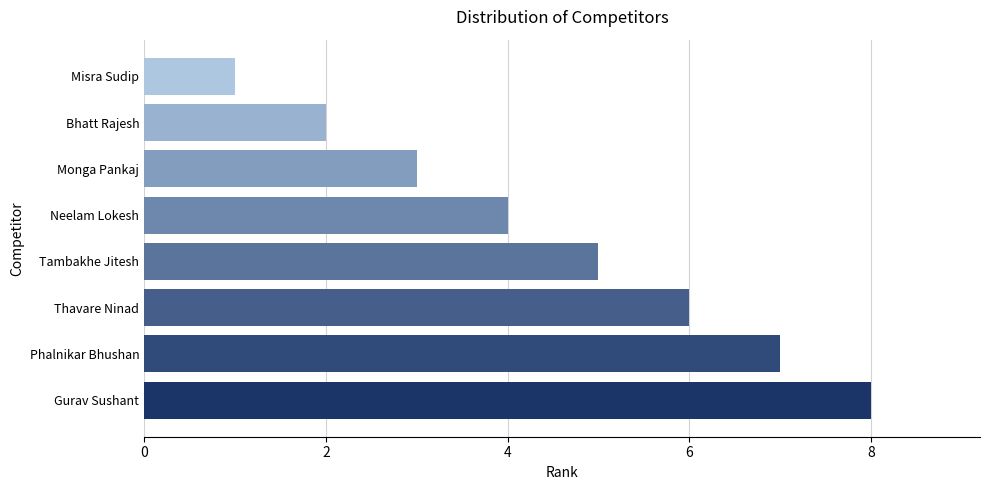

List the labels in order of value, largest first.

Gurav Sushant, Phalnikar Bhushan, Thavare Ninad, Tambakhe Jitesh, Neelam Lokesh, Monga Pankaj, Bhatt Rajesh, Misra Sudip